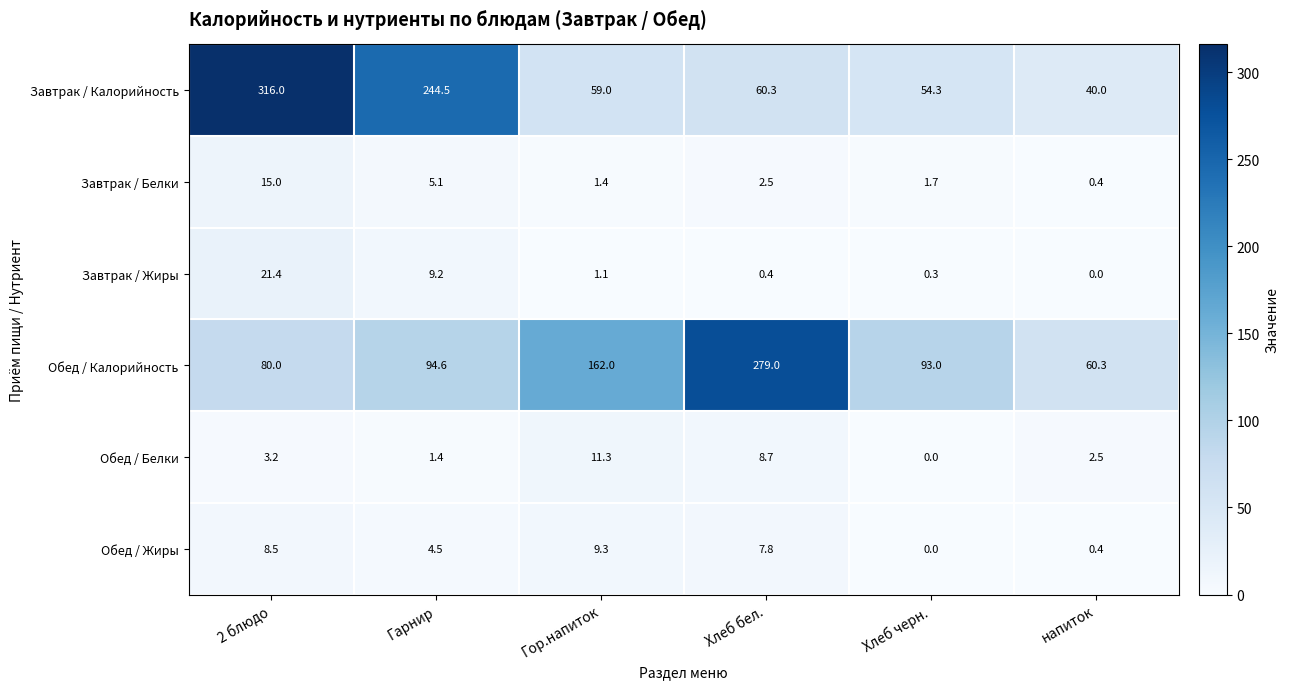

What is the average value of the Обед / Жиры series?

5.1